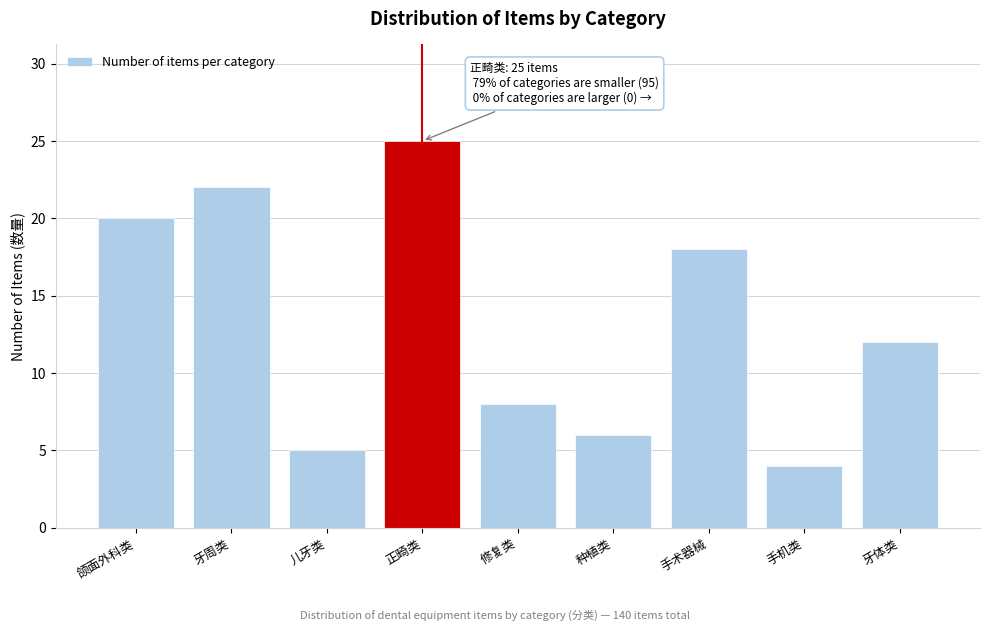

Reading left to right, transcribe all the data shown in this chart.

20	22	5	25	8	6	18	4	12